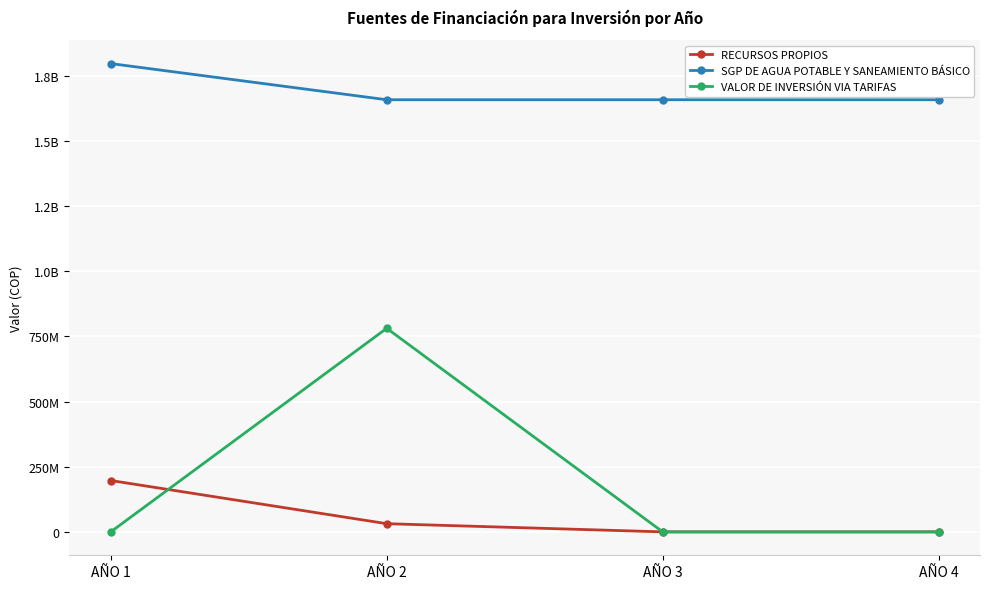

What are all the series names shown in the legend?

RECURSOS PROPIOS, SGP DE AGUA POTABLE Y SANEAMIENTO BÁSICO, VALOR DE INVERSIÓN VIA TARIFAS